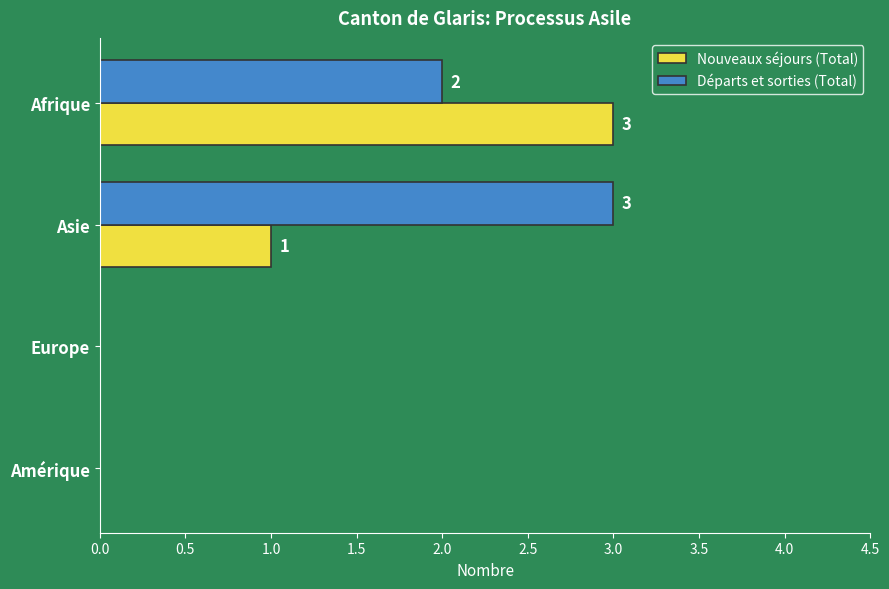

What is the sum of all Nouveaux séjours (Total) values?

4